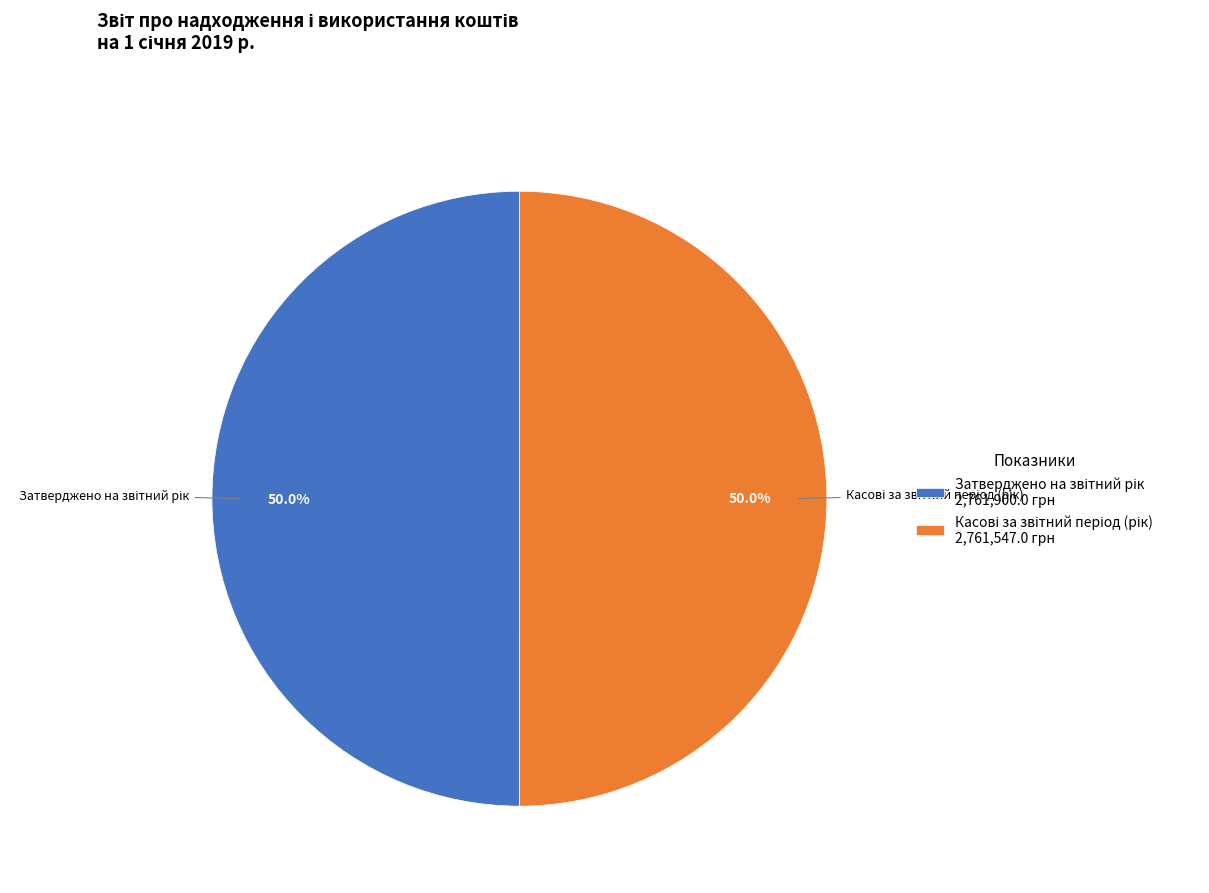

To the nearest percent, what is the difference between the largest and smallest slice percentages?

0%